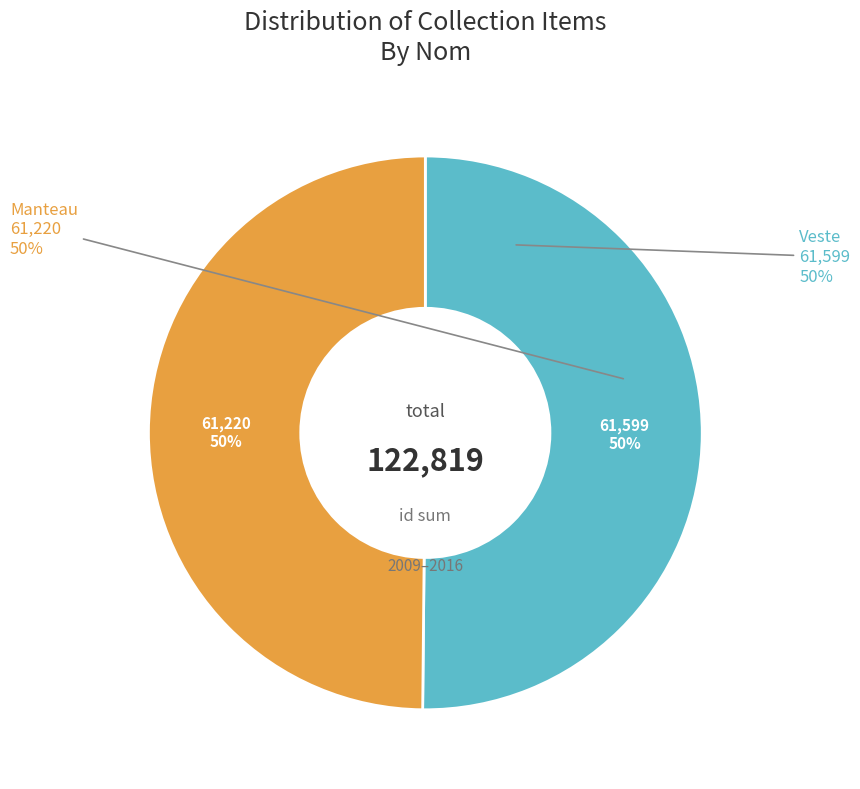

Which category has the smallest portion of the pie?

Manteau